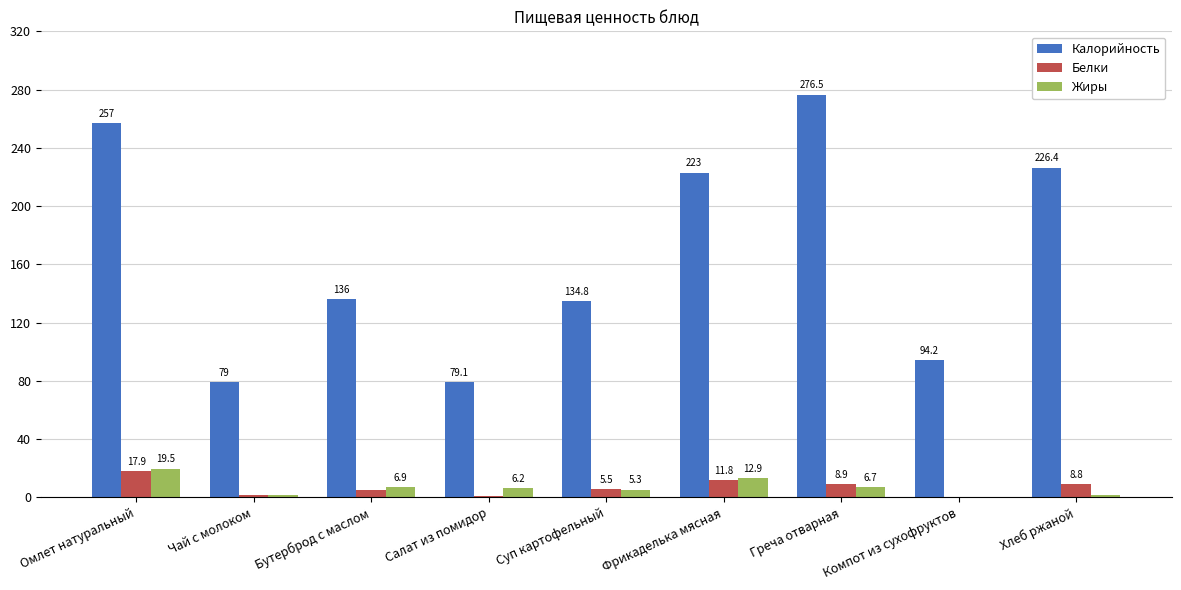

What is the sum of all Калорийность values?

1506.0